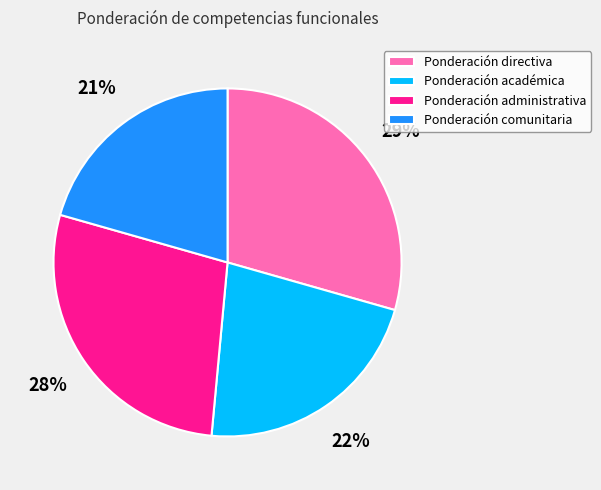

Rank the categories by value from lowest to highest.

Ponderación comunitaria, Ponderación académica, Ponderación administrativa, Ponderación directiva